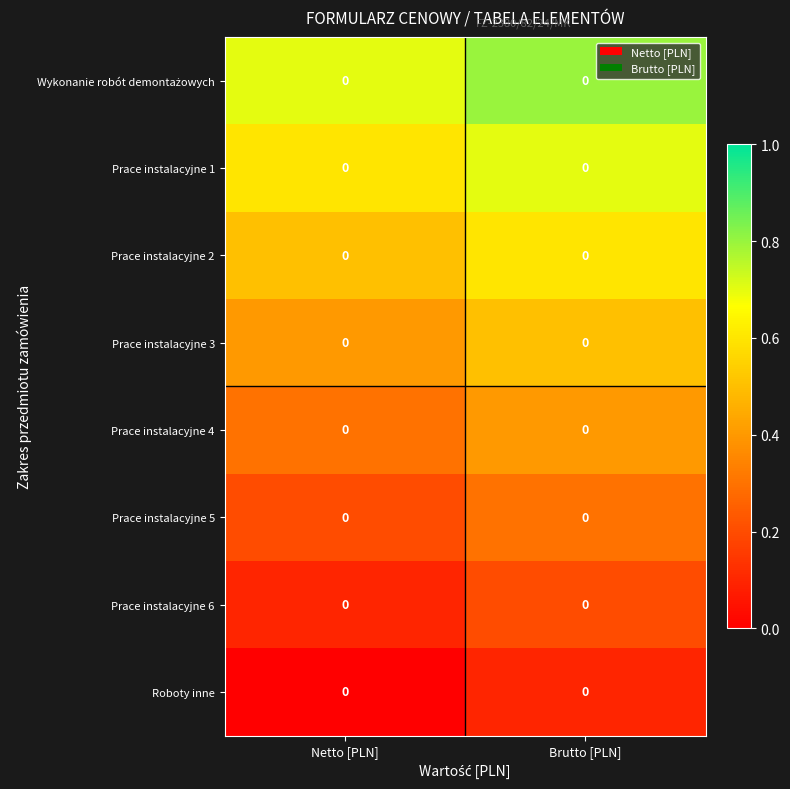

Is it true that Prace instalacyjne 6 equals 0.2 at Brutto [PLN]?

True